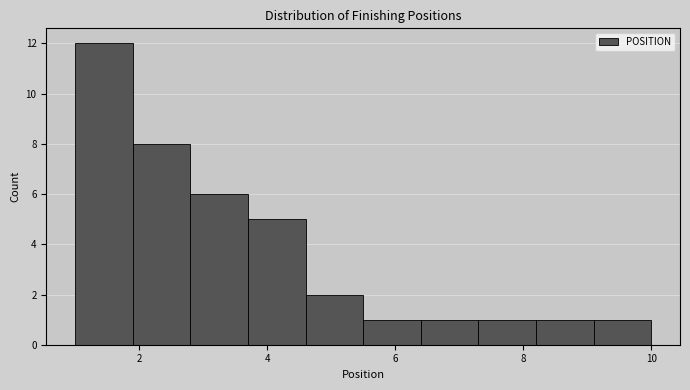

Over which range of the x-axis is the bar tallest?

1.0 to 1.9